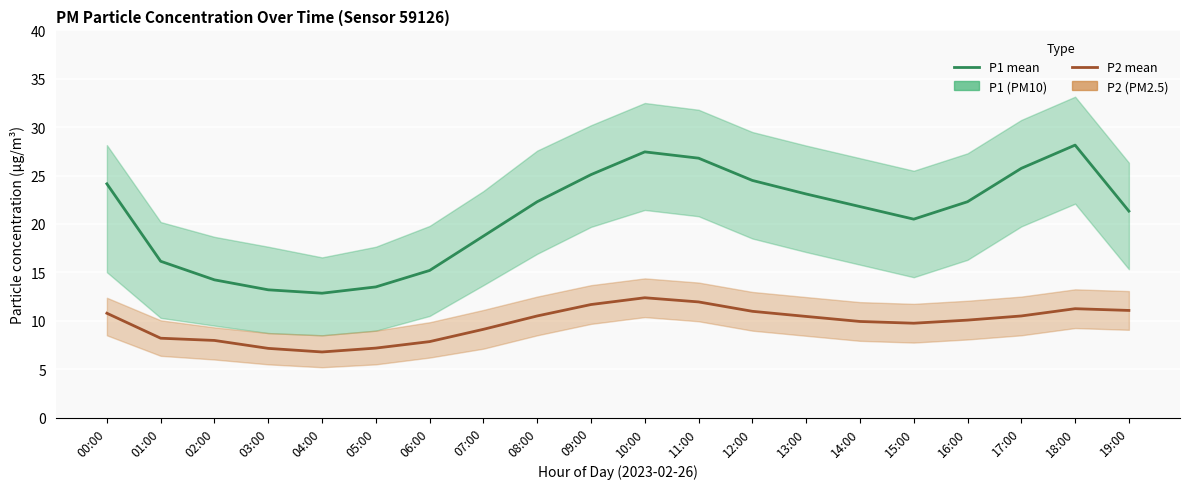

Between 18:00 and 09:00, which is larger?

18:00